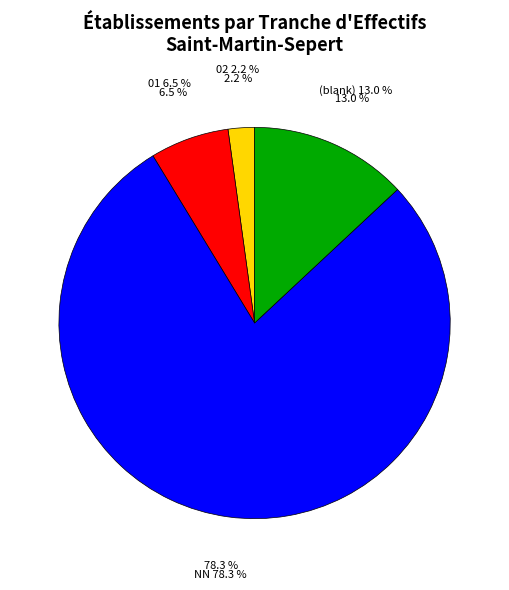

Which slice is the largest?

NN